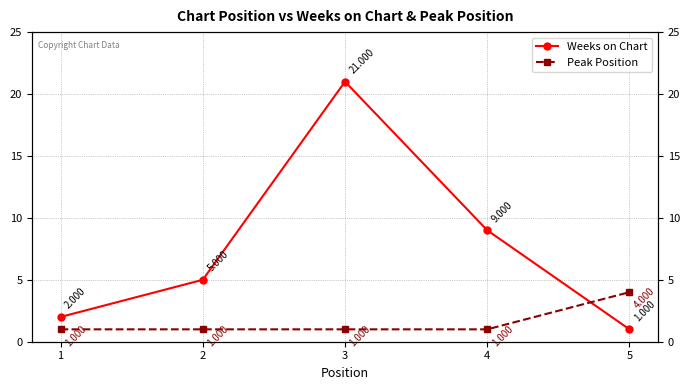

At which label does Peak Position reach its peak?

5